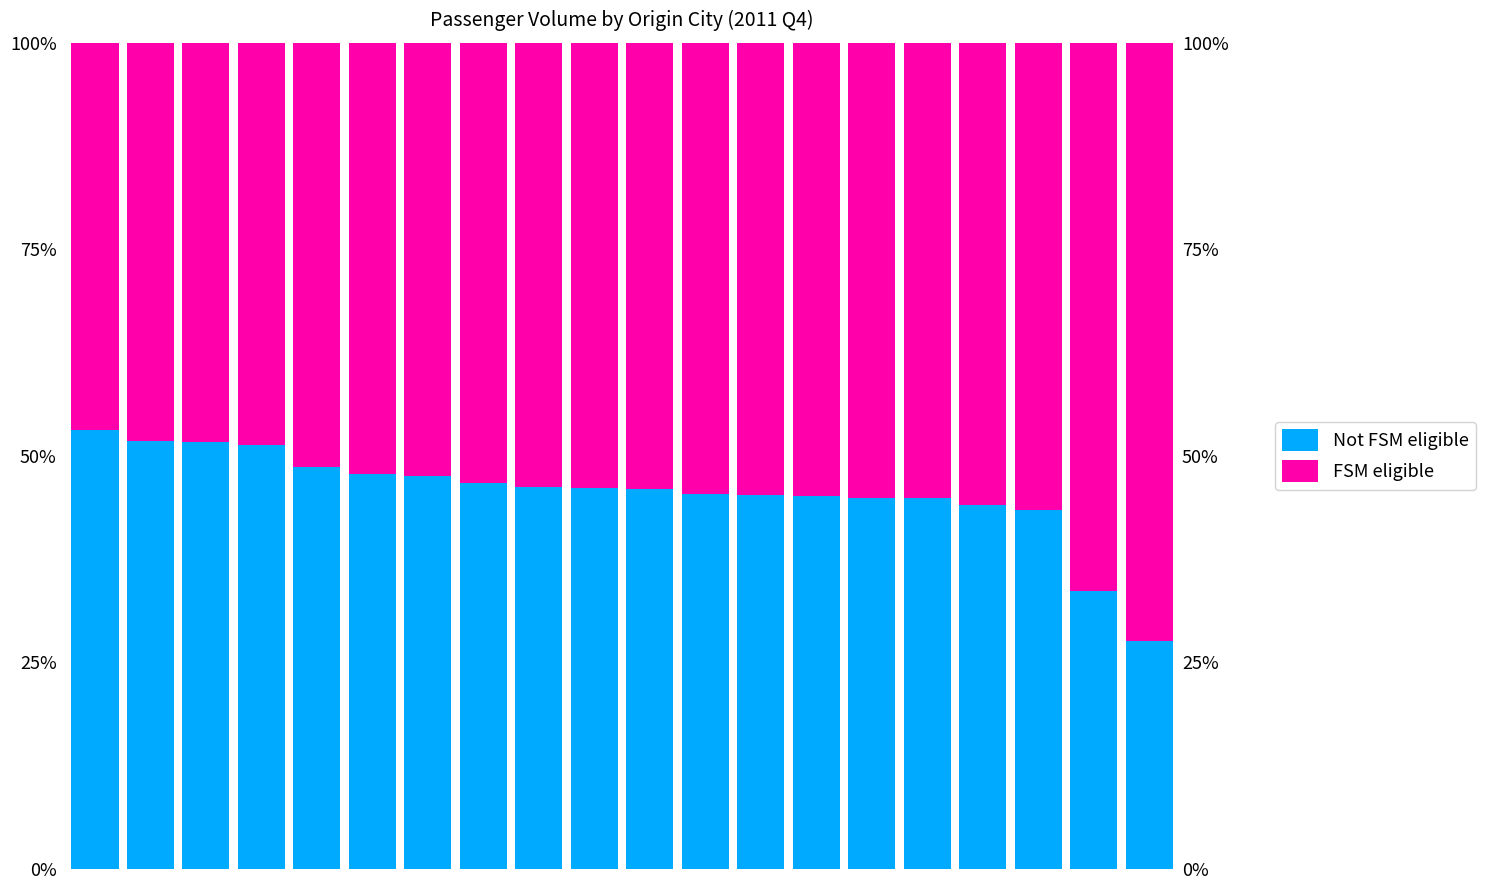

How many groups of bars are there?

20